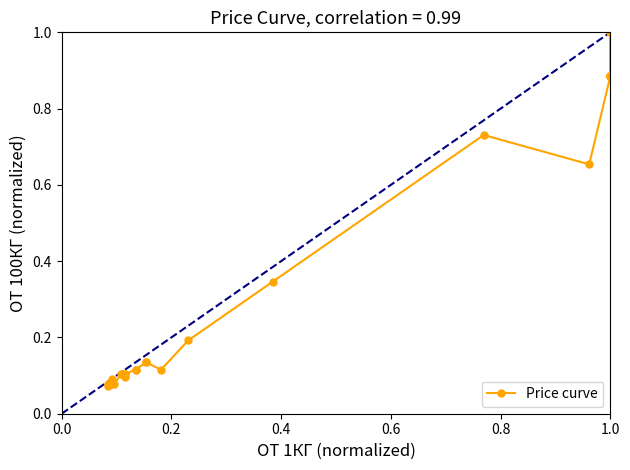

What is the label of the 23rd point from the right?

1.0